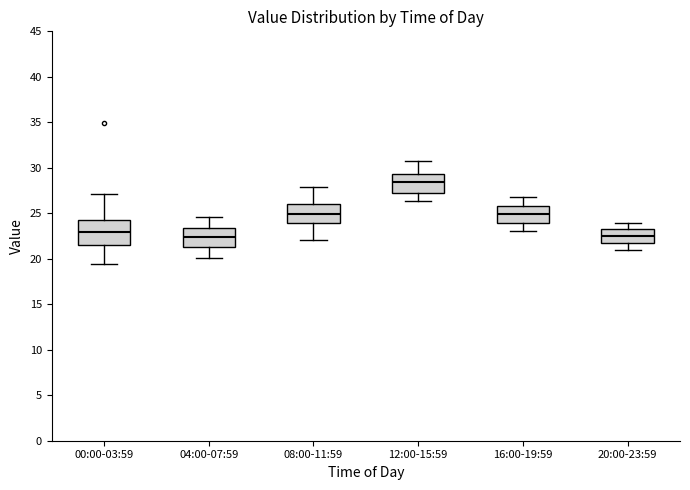

Where does the lower whisker of the box for 08:00-11:59 end on the y-axis? The values are not printed on the chart, so give them approximately, as read against the axis.

22.0